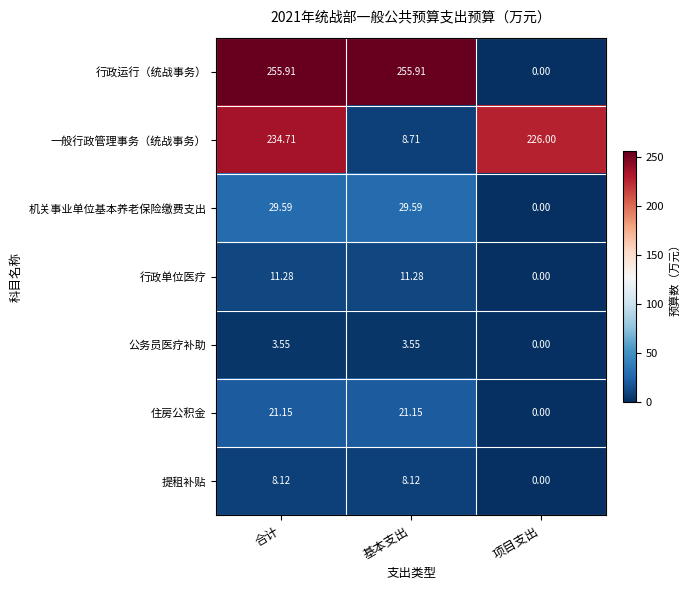

Which label corresponds to the smallest value in the chart?

项目支出